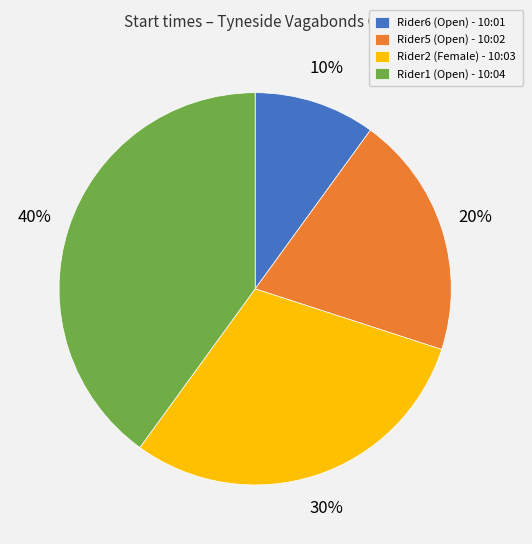

Which slice is the largest?

Rider1 (Open) - 10:04